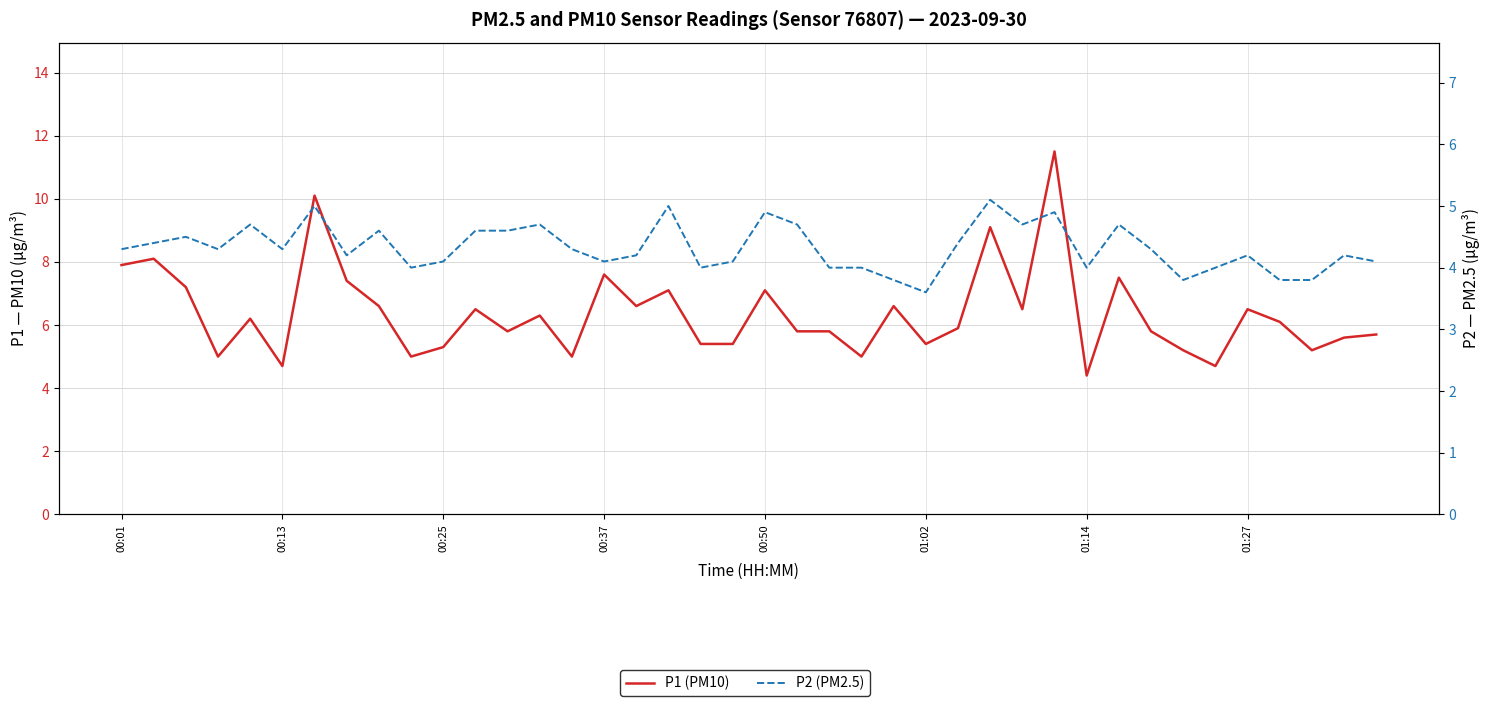

Rank the series by their average value, from lowest to highest.

P2 (PM2.5), P1 (PM10)